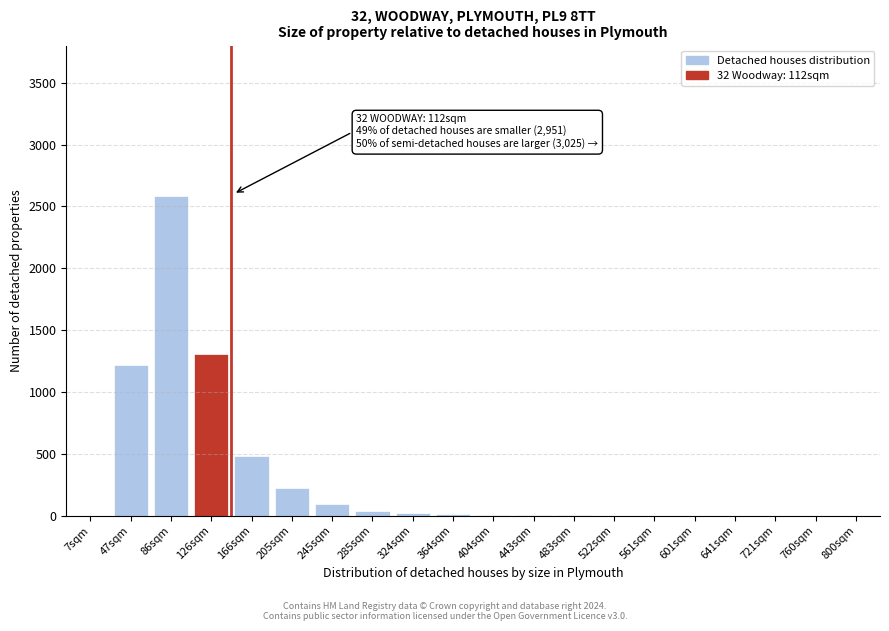

What is the change in value from 166sqm to 721sqm?

-480